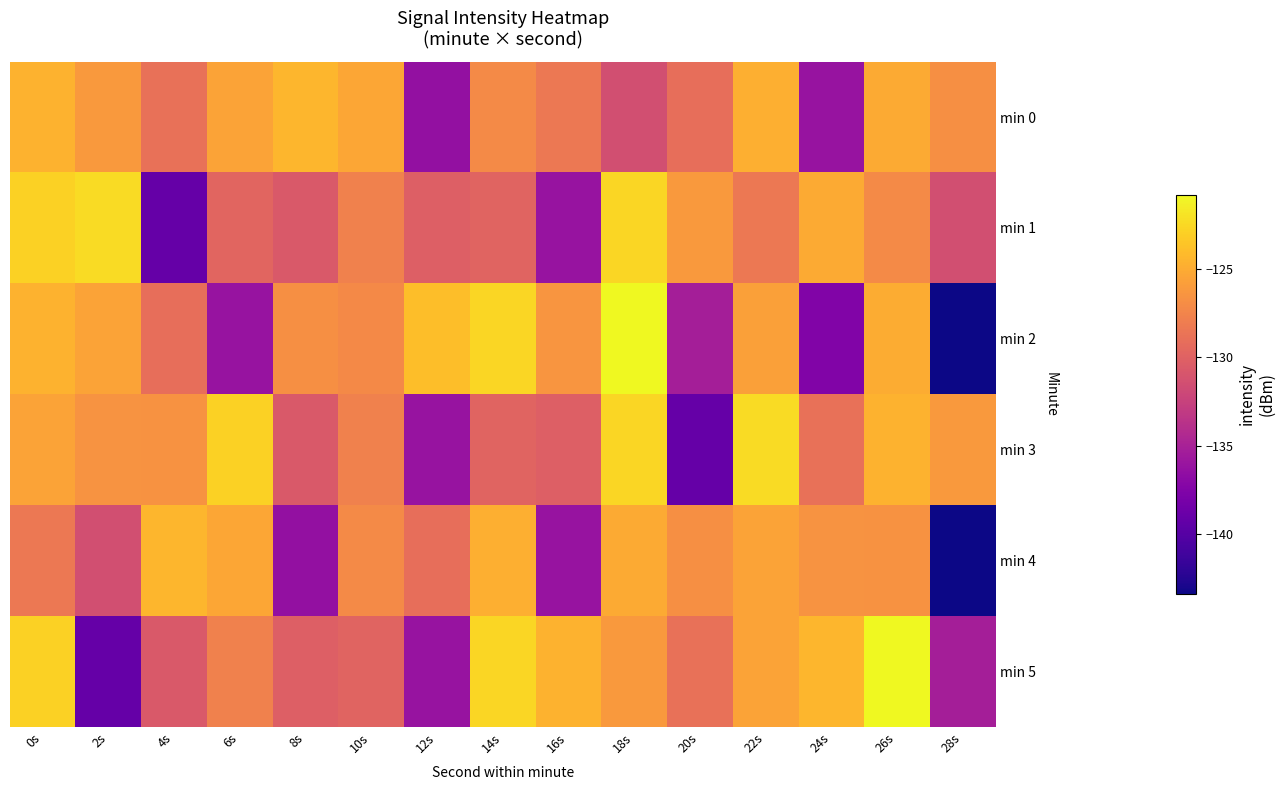

What is the total value across all series at 2s?

-771.0